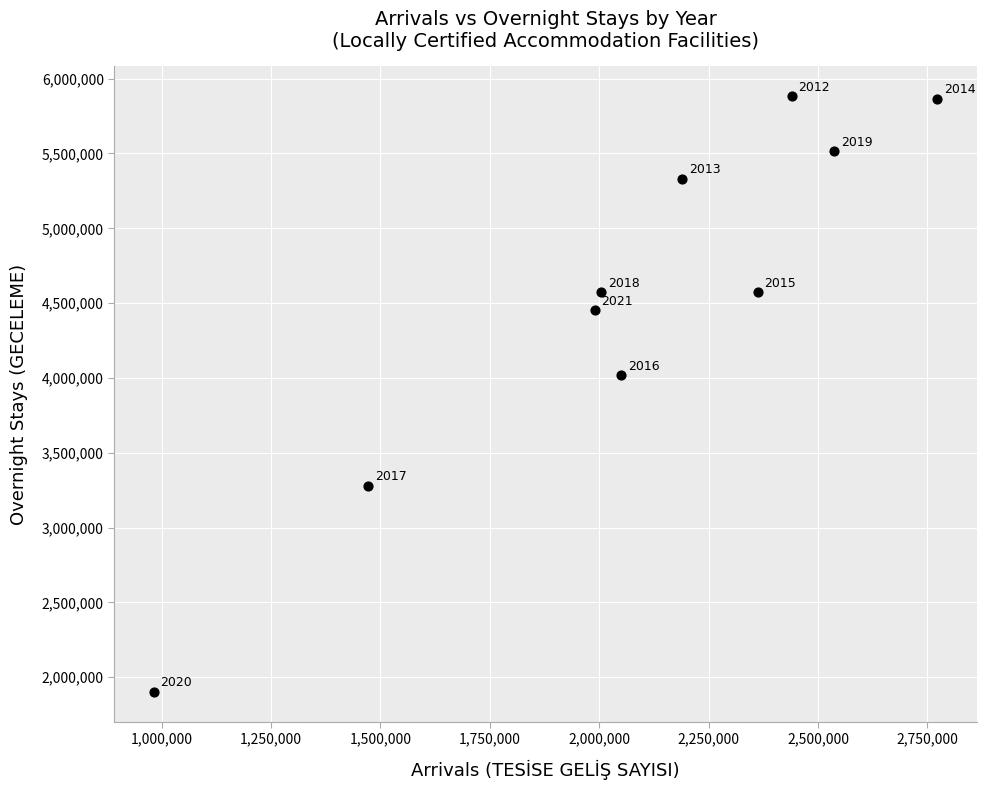

What Y value in the scatter plot is closest to 3892417?

4017153